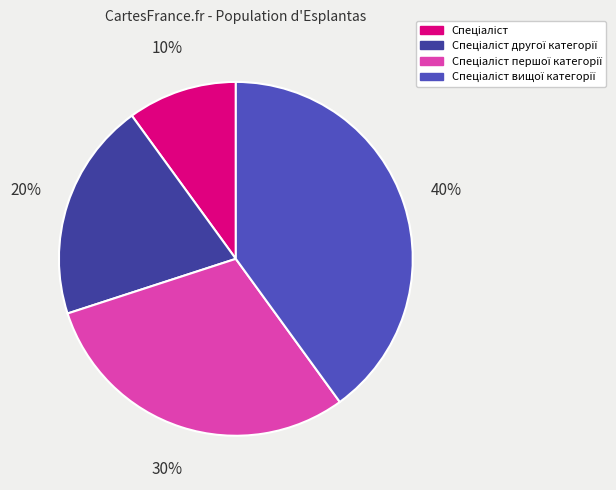

The Спеціаліст другої категорії slice represents 20% of the pie. True or false?

True